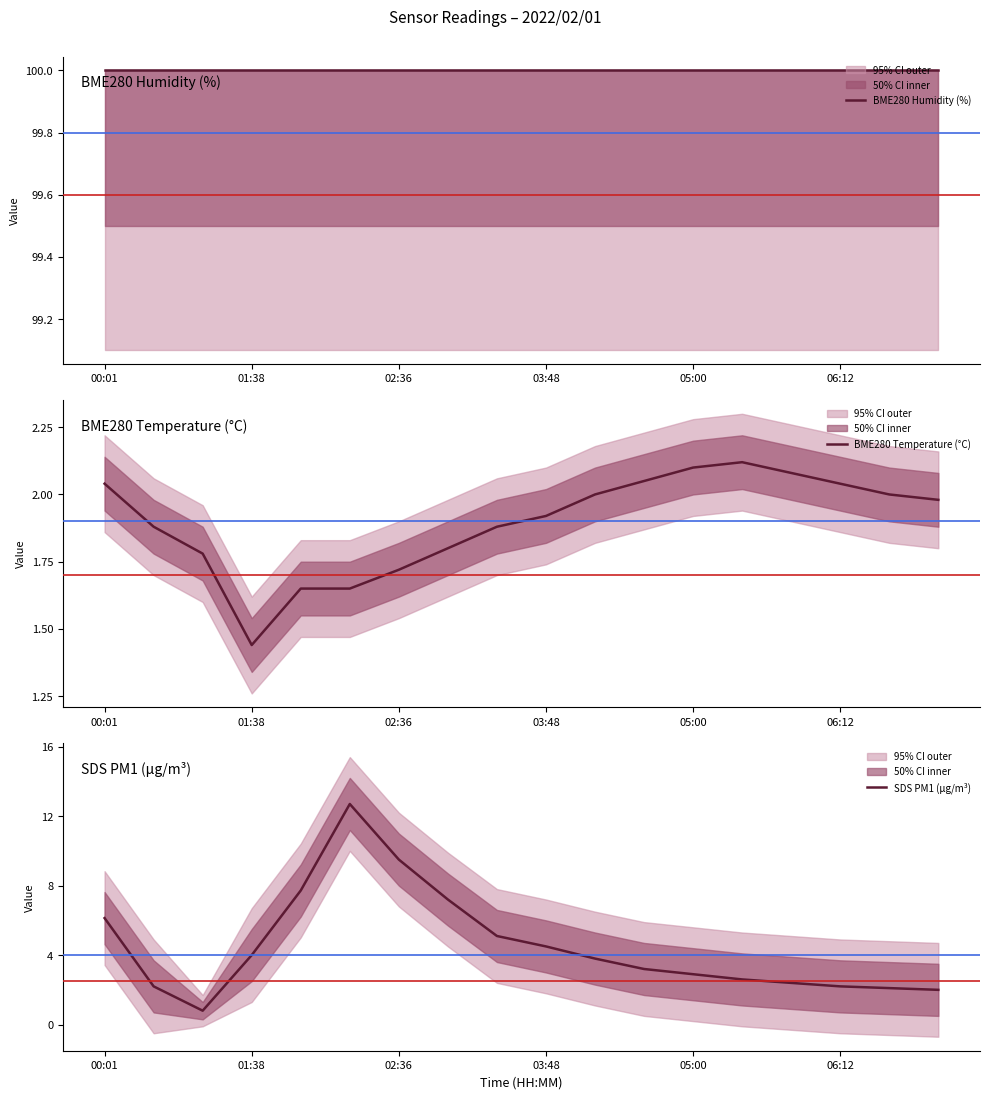

True or false: SDS PM1 (µg/m³) and BME280 Humidity (%) cross at least once.

False